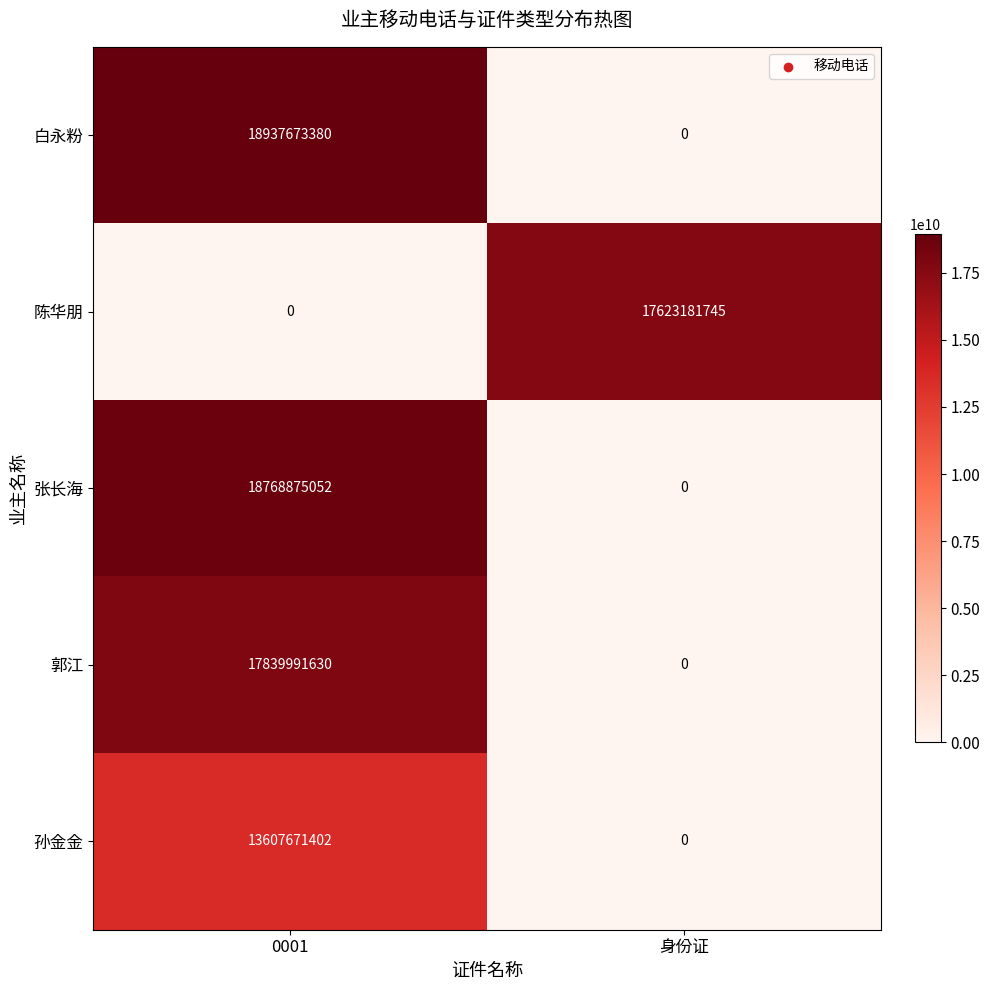

What is the difference between the highest and lowest values at 身份证?

17623181745